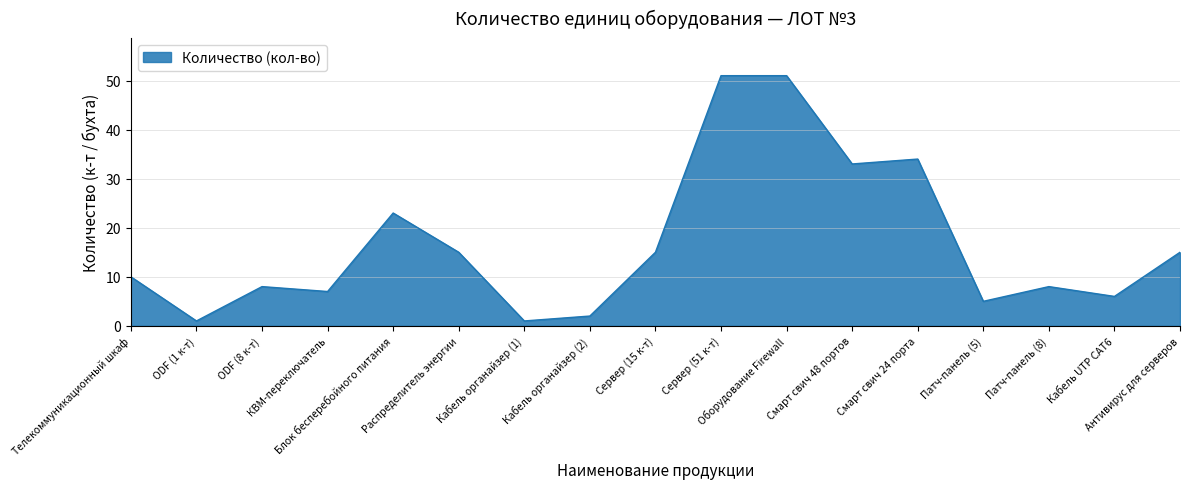

What is the maximum value shown in the chart?

51